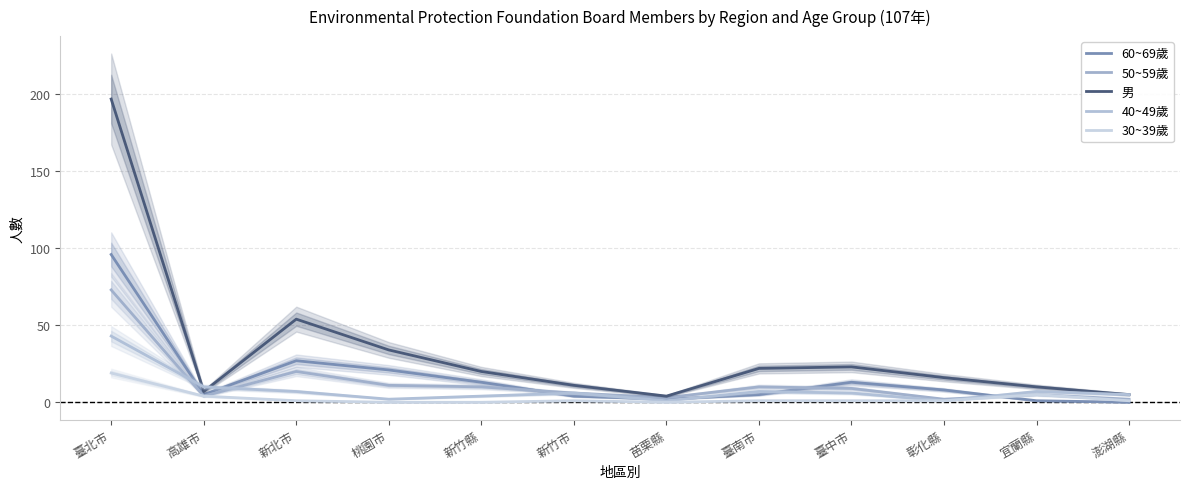

True or false: 50~59歲 has a value of 1 at 宜蘭縣.

False